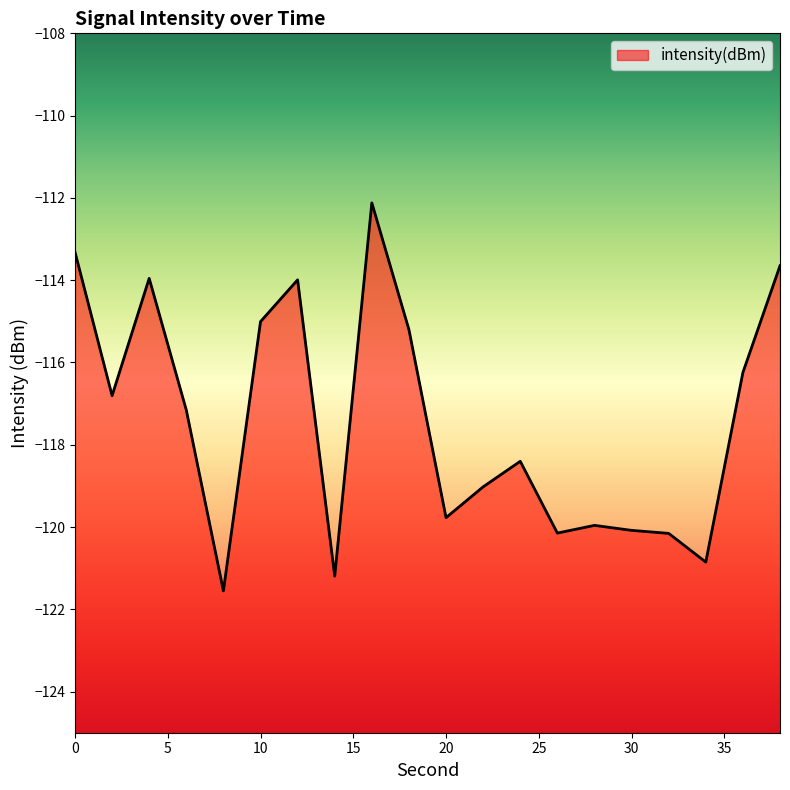

What is the minimum value shown in the chart?

-121.6